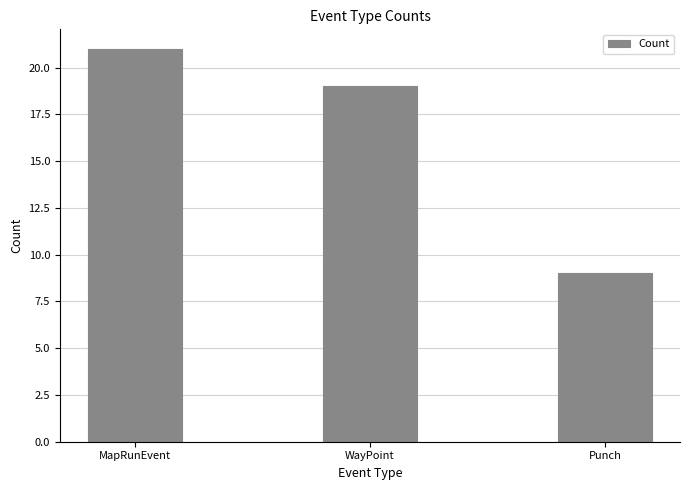

Reading left to right, what are all the values shown in this chart?

MapRunEvent=21	WayPoint=19	Punch=9